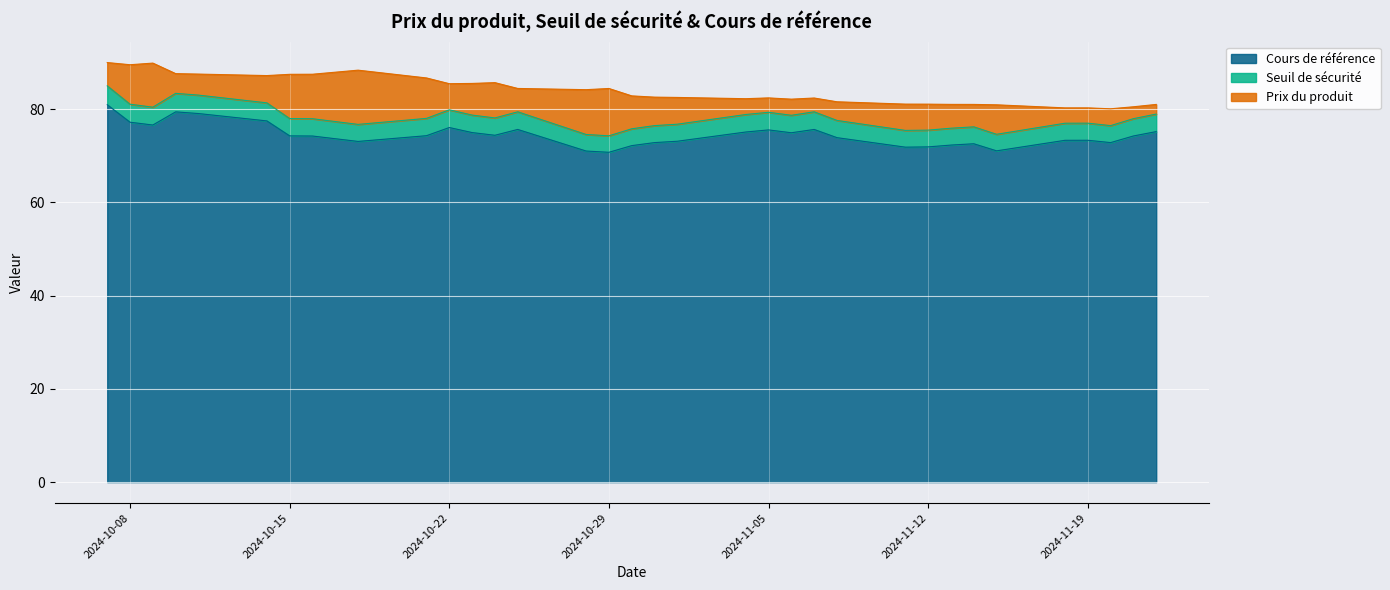

Where is the first local maximum for Cours de référence?

2024-10-10